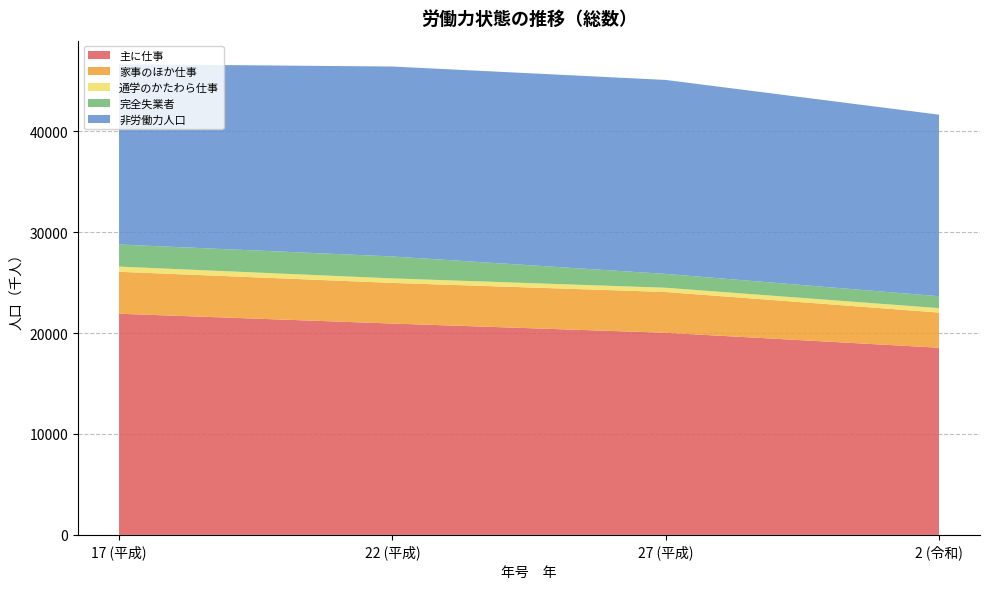

Reading right to left, list all the values displayed in this chart.

主に仕事: 2 (令和)=18546	27 (平成)=20025	22 (平成)=20941	17 (平成)=21914
家事のほか仕事: 2 (令和)=3482	27 (平成)=4041	22 (平成)=4026	17 (平成)=4154
通学のかたわら仕事: 2 (令和)=439	27 (平成)=420	22 (平成)=446	17 (平成)=514
完全失業者: 2 (令和)=1181	27 (平成)=1373	22 (平成)=2172	17 (平成)=2190
非労働力人口: 2 (令和)=17986	27 (平成)=19216	22 (平成)=18819	17 (平成)=17862